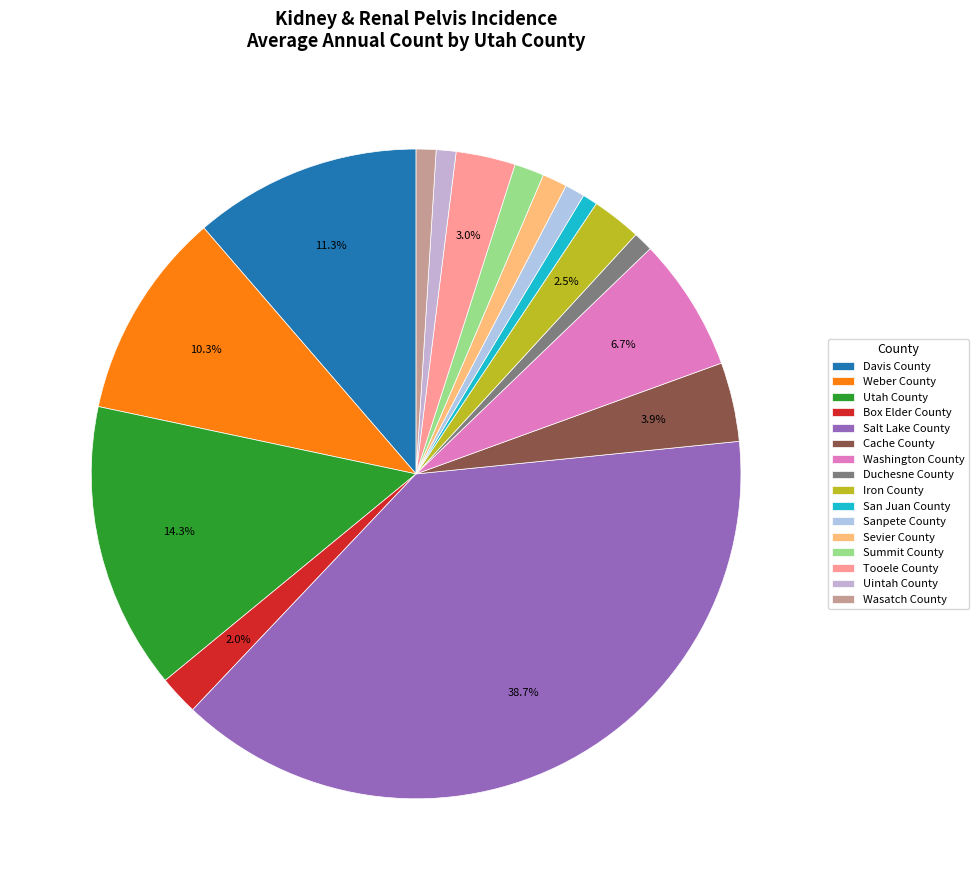

To the nearest percent, what is the combined percentage of Iron County and Box Elder County?

4%